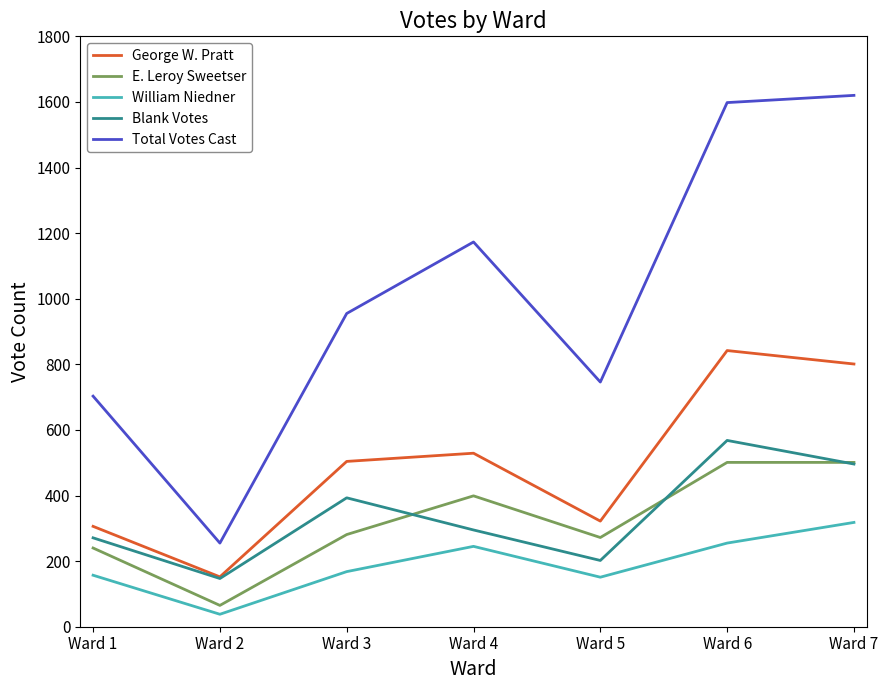

Is it true that E. Leroy Sweetser equals 501 at Ward 7?

True